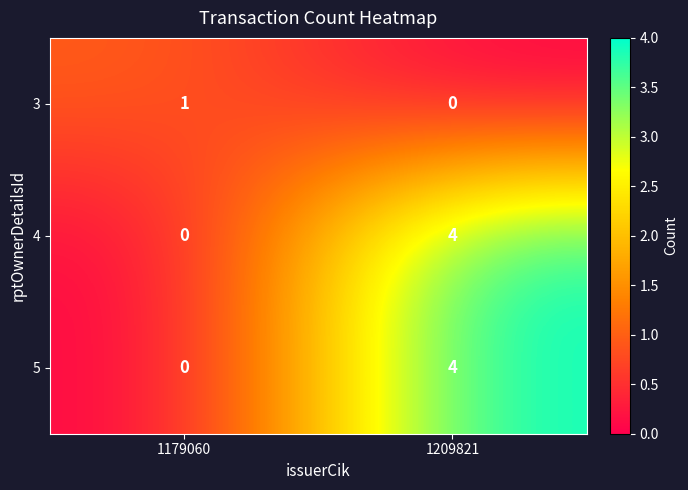

What is the spread (max minus min) of values at 1179060?

1